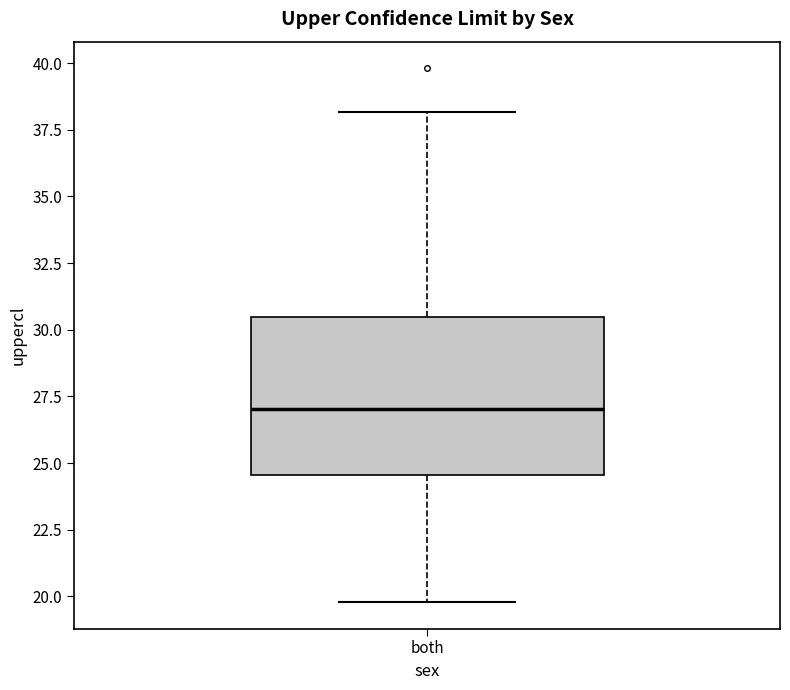

Where does the lower whisker of the box for both end on the y-axis? The values are not printed on the chart, so give them approximately, as read against the axis.

20.0